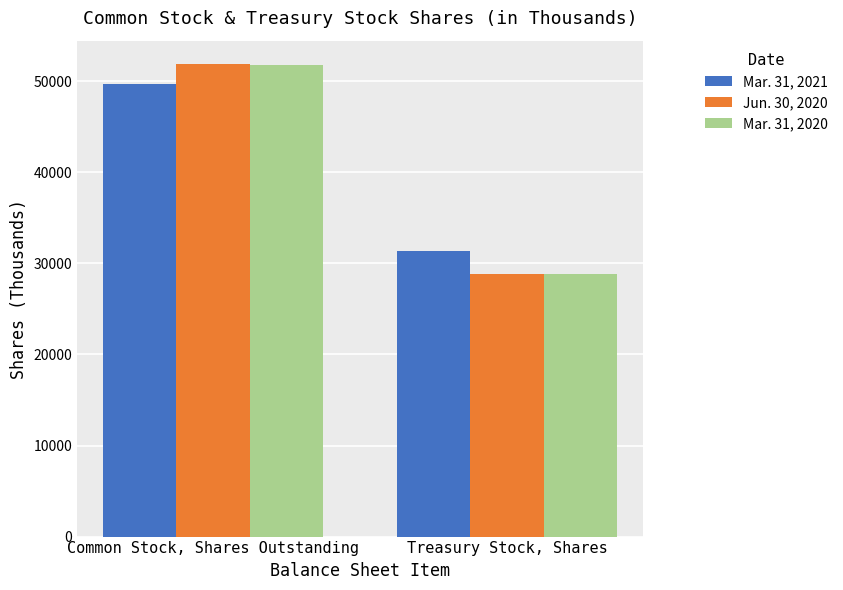

At which label is Jun. 30, 2020 closest to 40332?

Treasury Stock, Shares